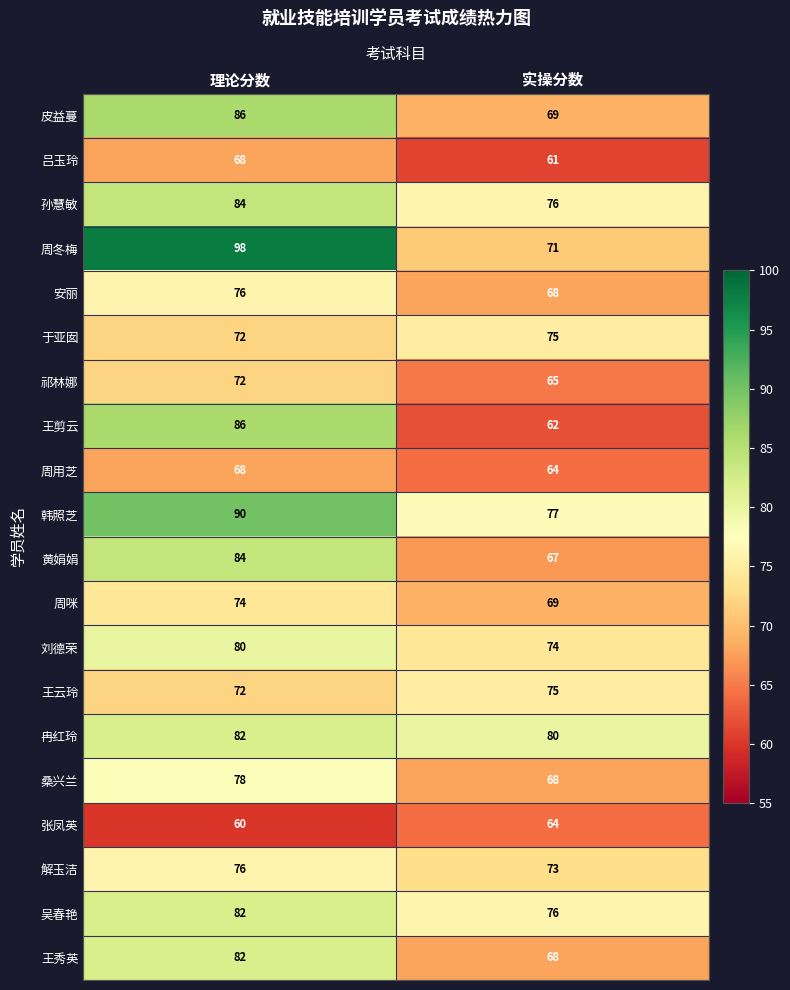

At which label is 吕玉玲 closest to 64?

实操分数